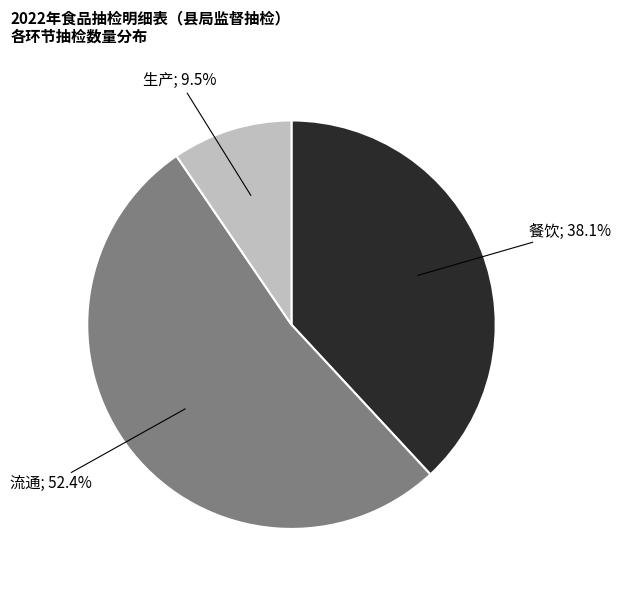

How many slices are in this pie chart?

3